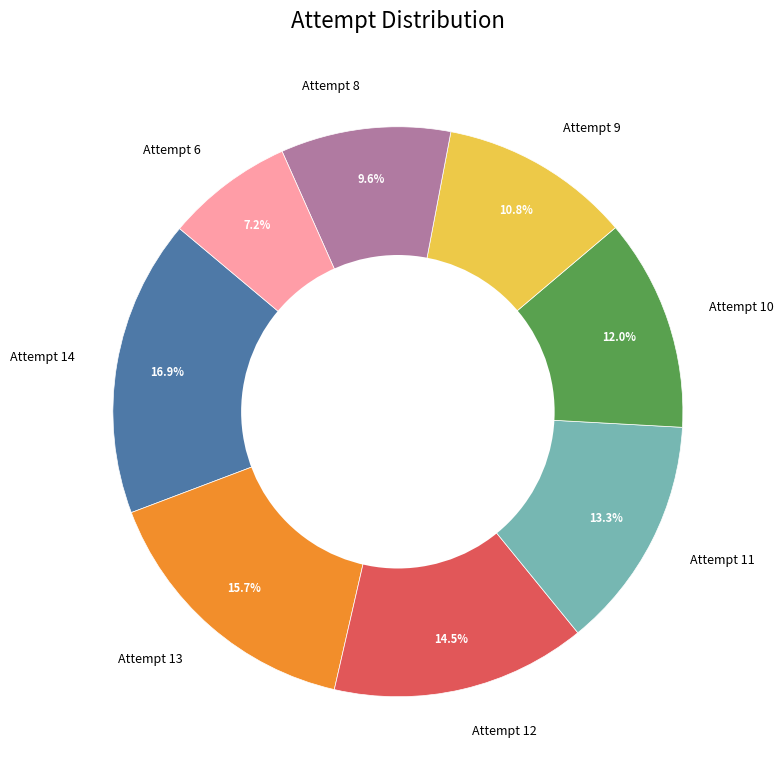

Is there a majority slice in this chart?

No